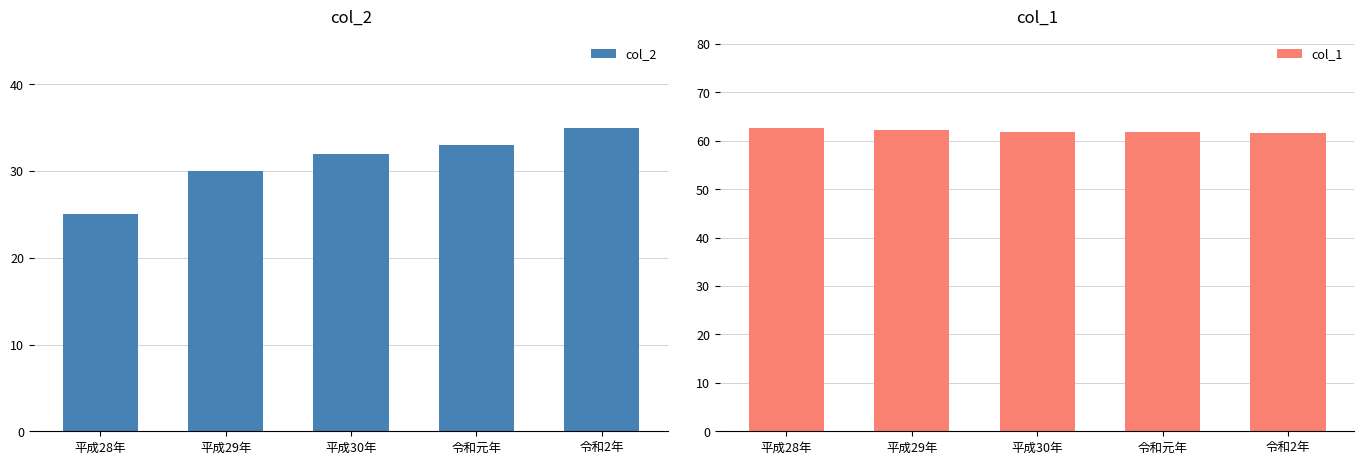

What is the label of the 4th bar from the right?

平成29年